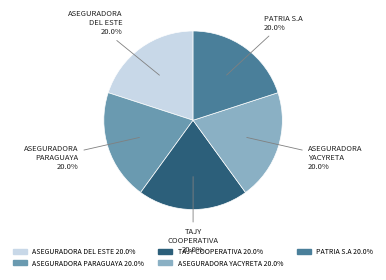

Does any single category account for the majority?

No